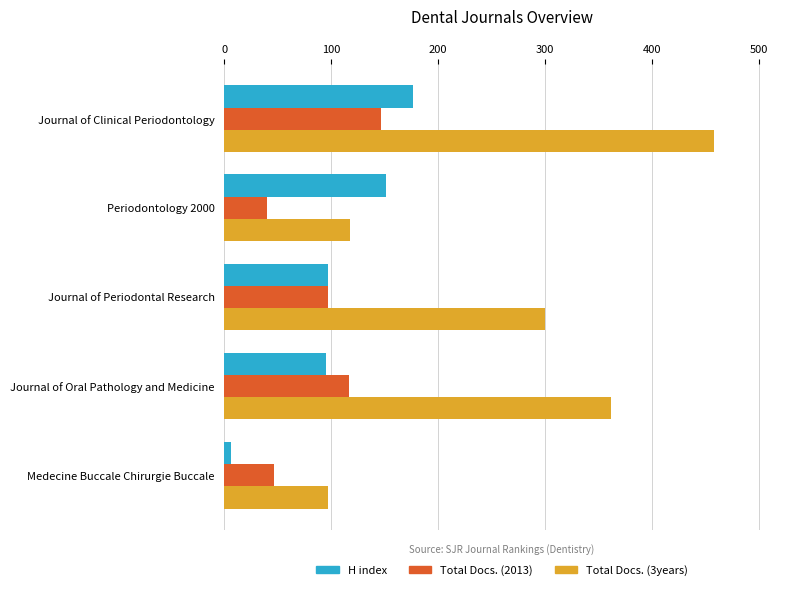

The Total Docs. (2013) series shows 28 at Journal of Periodontal Research. True or false?

False